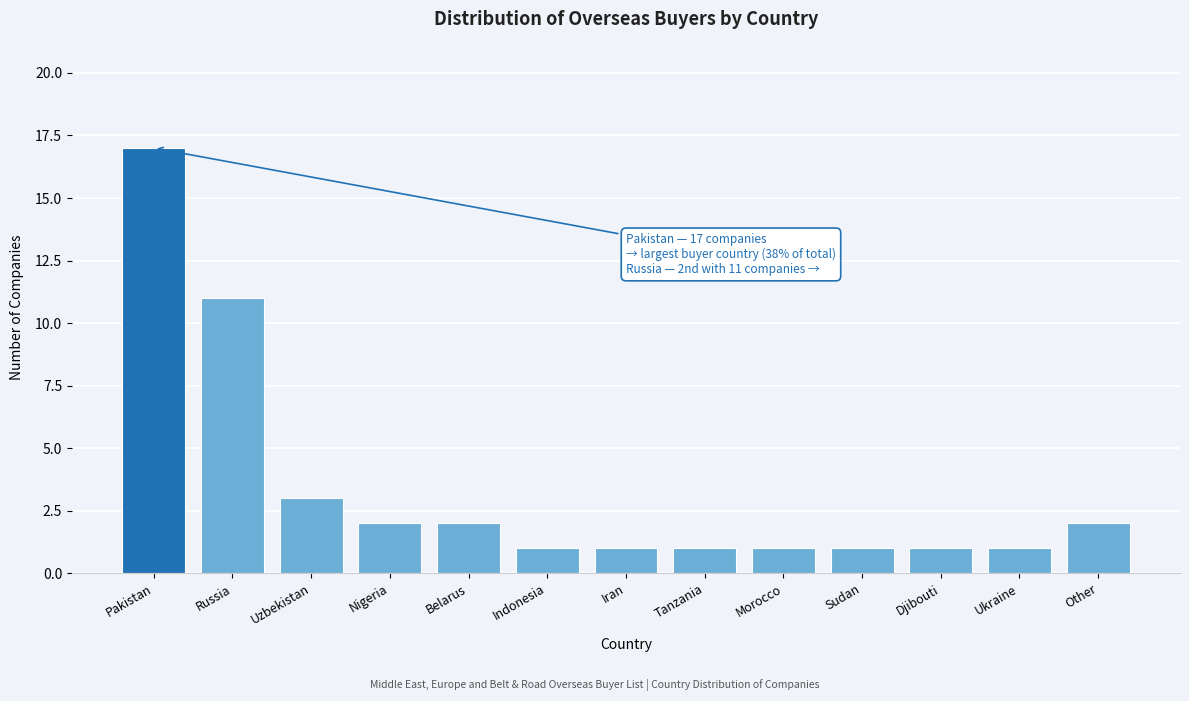

Reading right to left, list all the values displayed in this chart.

Other=2	Ukraine=1	Djibouti=1	Sudan=1	Morocco=1	Tanzania=1	Iran=1	Indonesia=1	Belarus=2	Nigeria=2	Uzbekistan=3	Russia=11	Pakistan=17